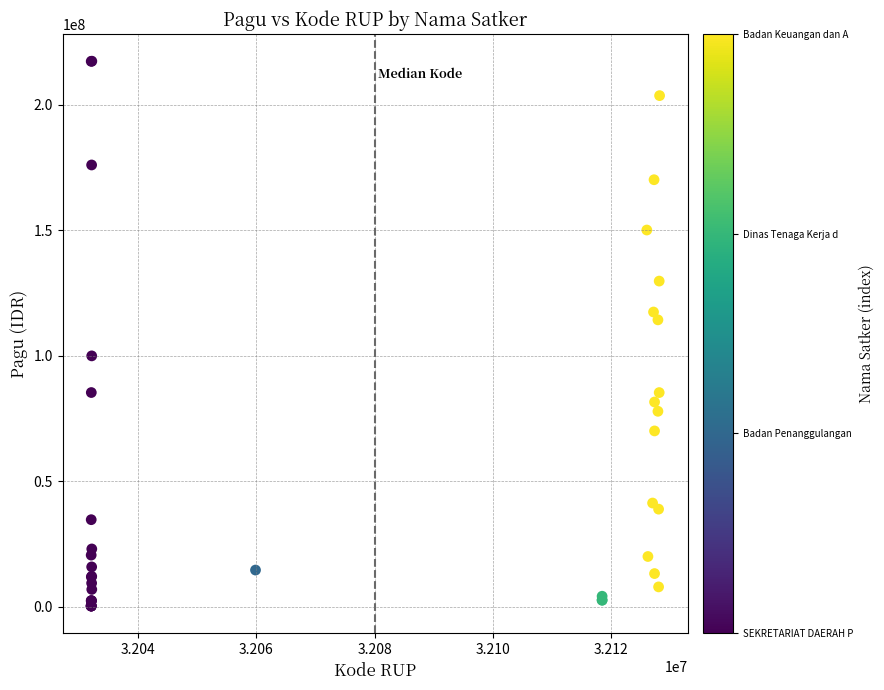

What Y value in the scatter plot is closest to 108830000?

114296000